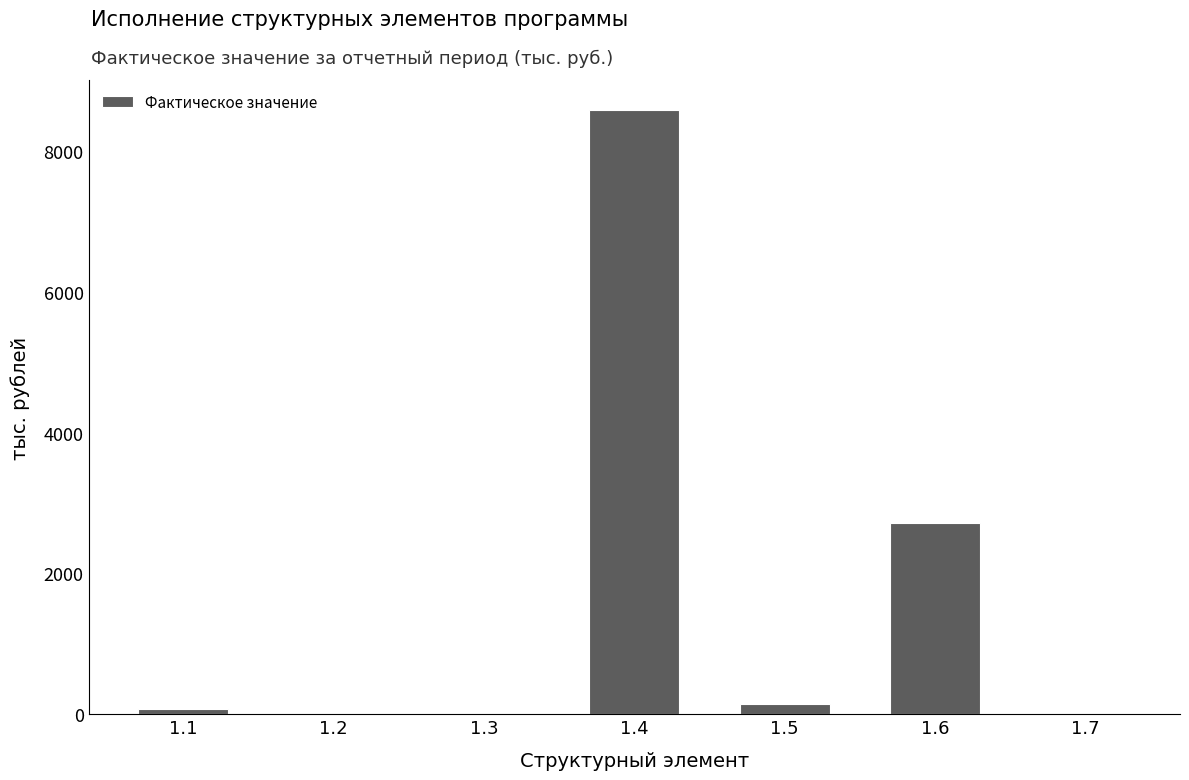

Where is the data nearest to the value 4289?

1.6